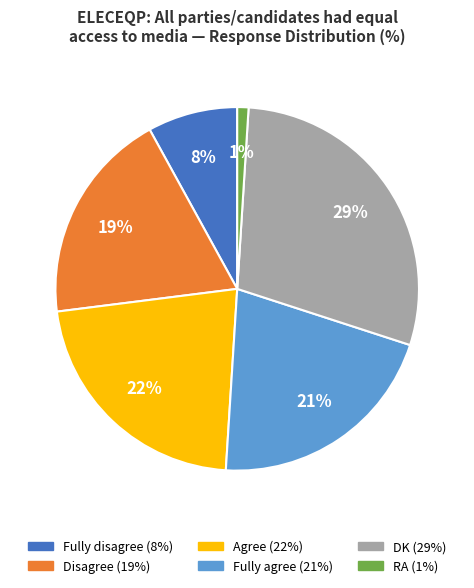

What is the largest slice in the pie chart?

DK